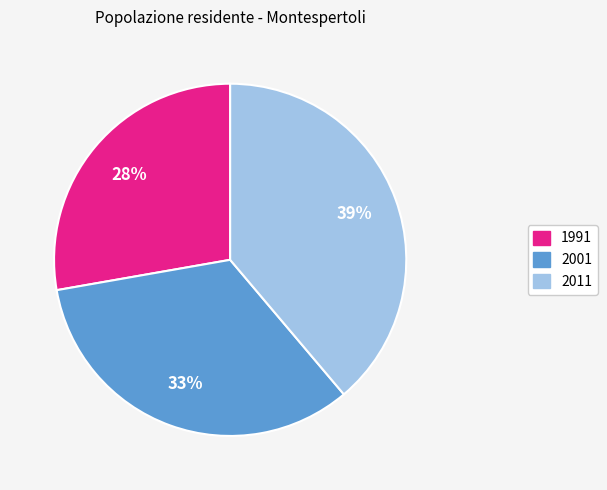

To the nearest percent, what percentage of the pie is 1991?

28%